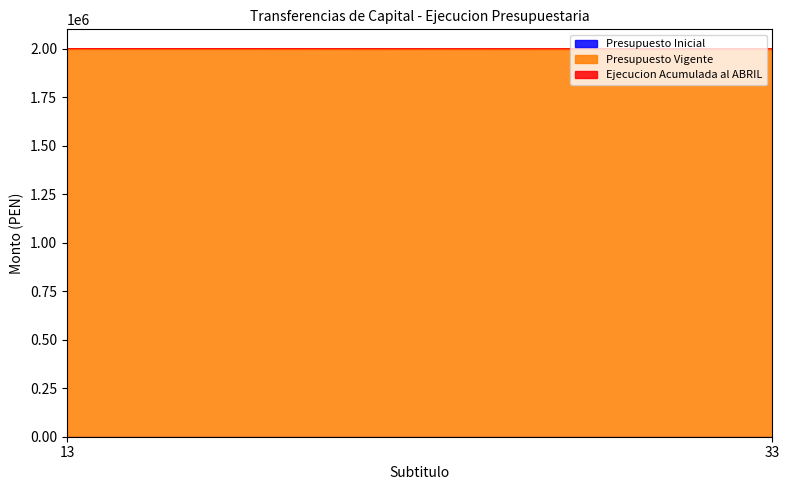

Where is Ejecucion Acumulada al ABRIL nearest to the value 325?

13